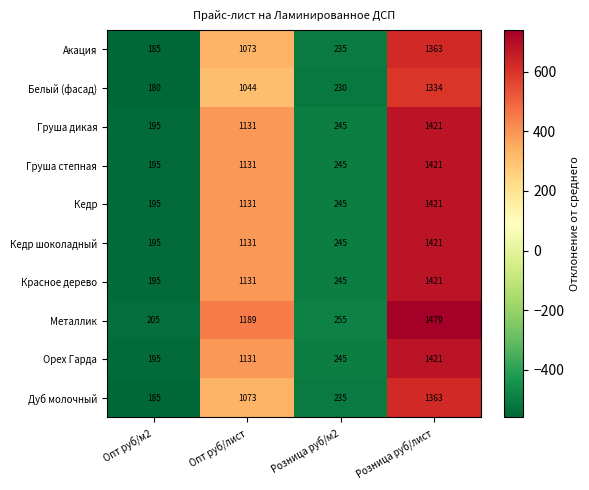

Which label corresponds to the largest value in the chart?

Розница руб/лист